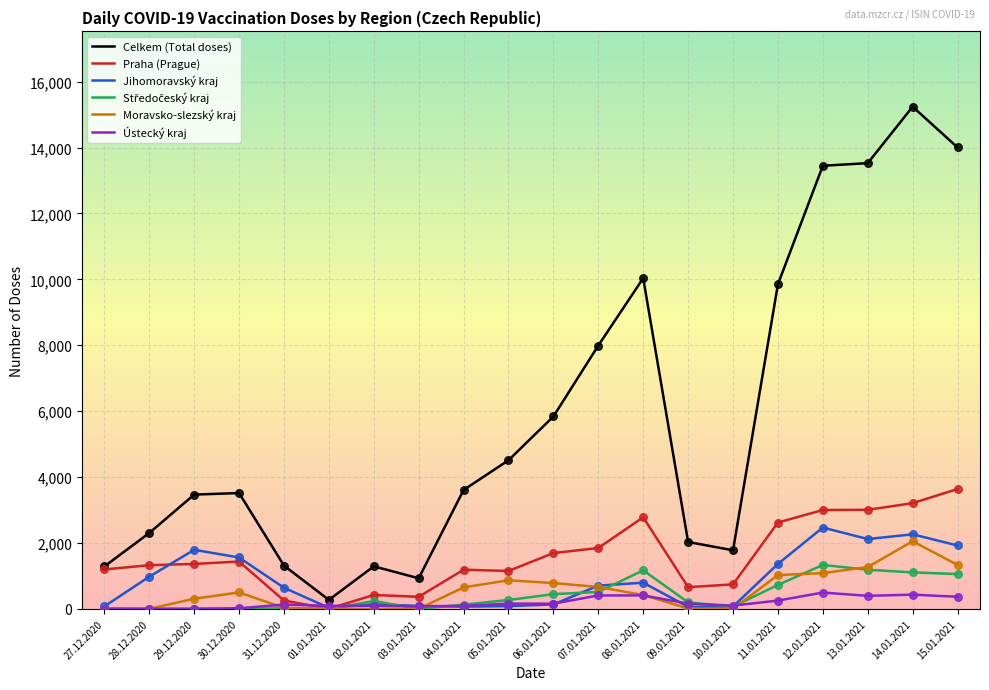

Which series has the widest spread of values?

Celkem (Total doses)